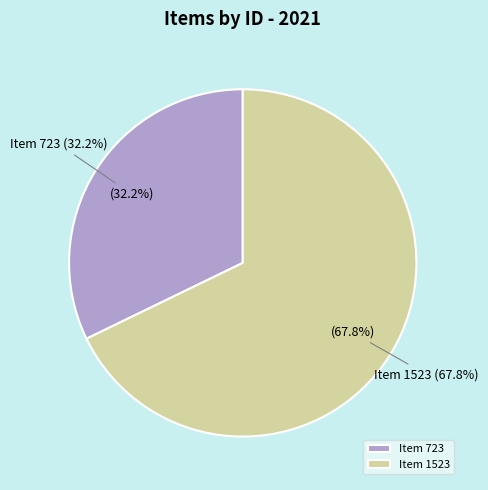

Is there a majority slice in this chart?

Yes